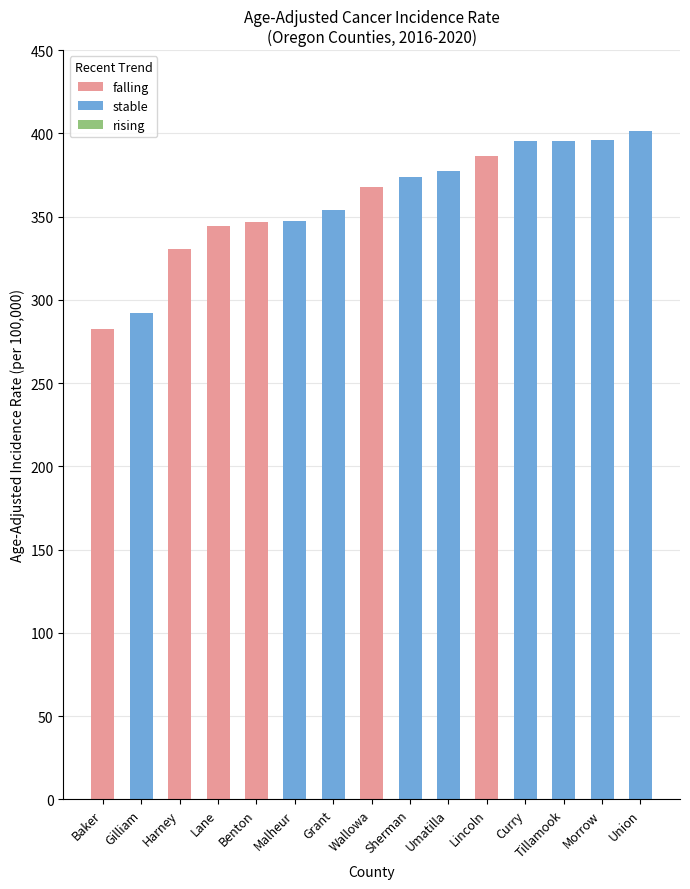

Reading left to right, what are all the values shown in this chart?

falling: Baker=282.4	Gilliam=0.0	Harney=330.7	Lane=344.4	Benton=346.5	Malheur=0.0	Grant=0.0	Wallowa=367.6	Sherman=0.0	Umatilla=0.0	Lincoln=386.7	Curry=0.0	Tillamook=0.0	Morrow=0.0	Union=0.0
stable: Baker=0.0	Gilliam=292.1	Harney=0.0	Lane=0.0	Benton=0.0	Malheur=347.1	Grant=353.7	Wallowa=0.0	Sherman=374.1	Umatilla=377.3	Lincoln=0.0	Curry=395.2	Tillamook=395.5	Morrow=396.1	Union=401.2
rising: Baker=0.0	Gilliam=0.0	Harney=0.0	Lane=0.0	Benton=0.0	Malheur=0.0	Grant=0.0	Wallowa=0.0	Sherman=0.0	Umatilla=0.0	Lincoln=0.0	Curry=0.0	Tillamook=0.0	Morrow=0.0	Union=0.0